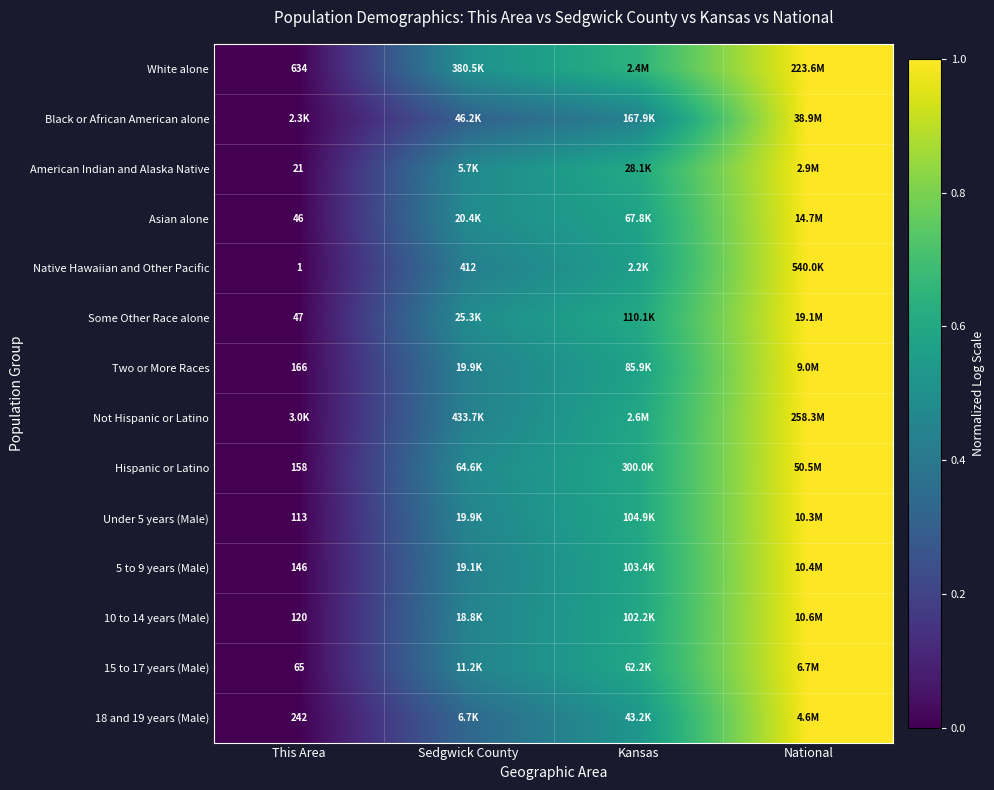

The value of 18 and 19 years (Male) at Kansas is 0.4. True or false?

False